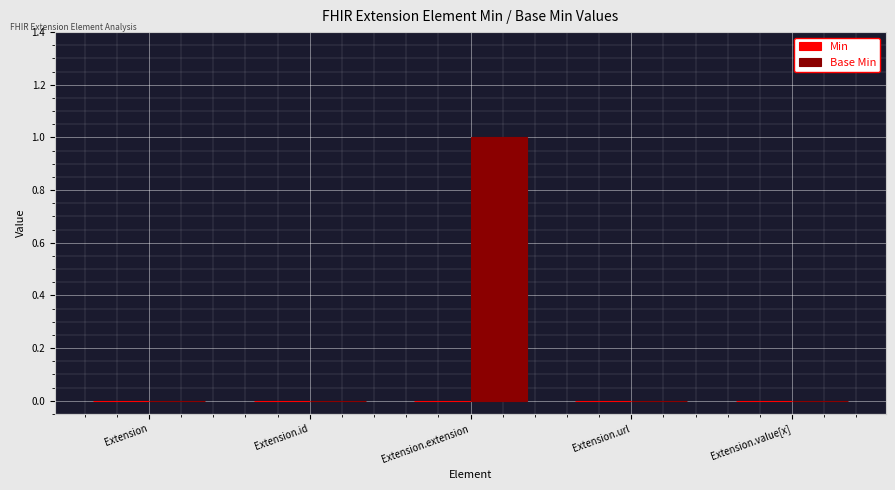

What is the change in value from Extension.id to Extension.extension?

+1